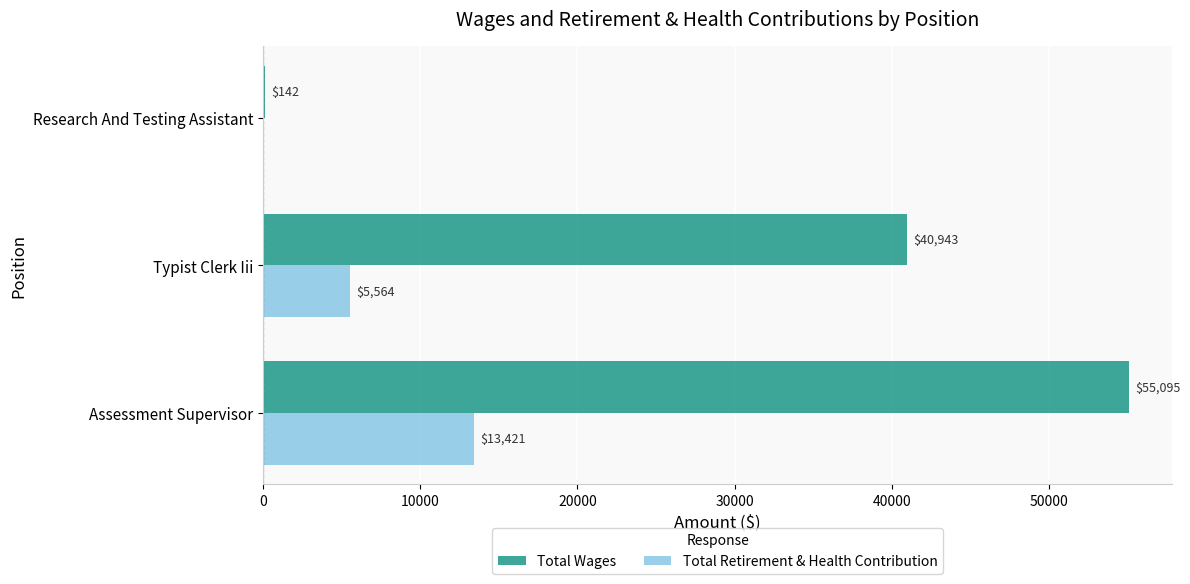

Which series changed the most between Typist Clerk Iii and Research And Testing Assistant?

Total Wages